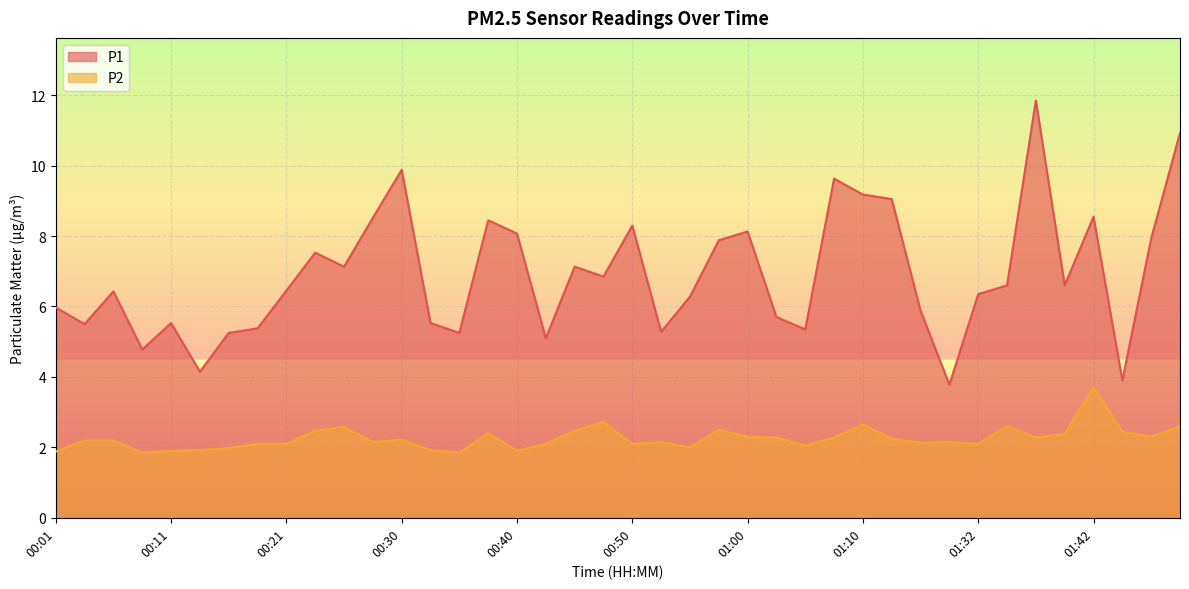

Which has a higher value, 00:23 or 00:33?

00:23